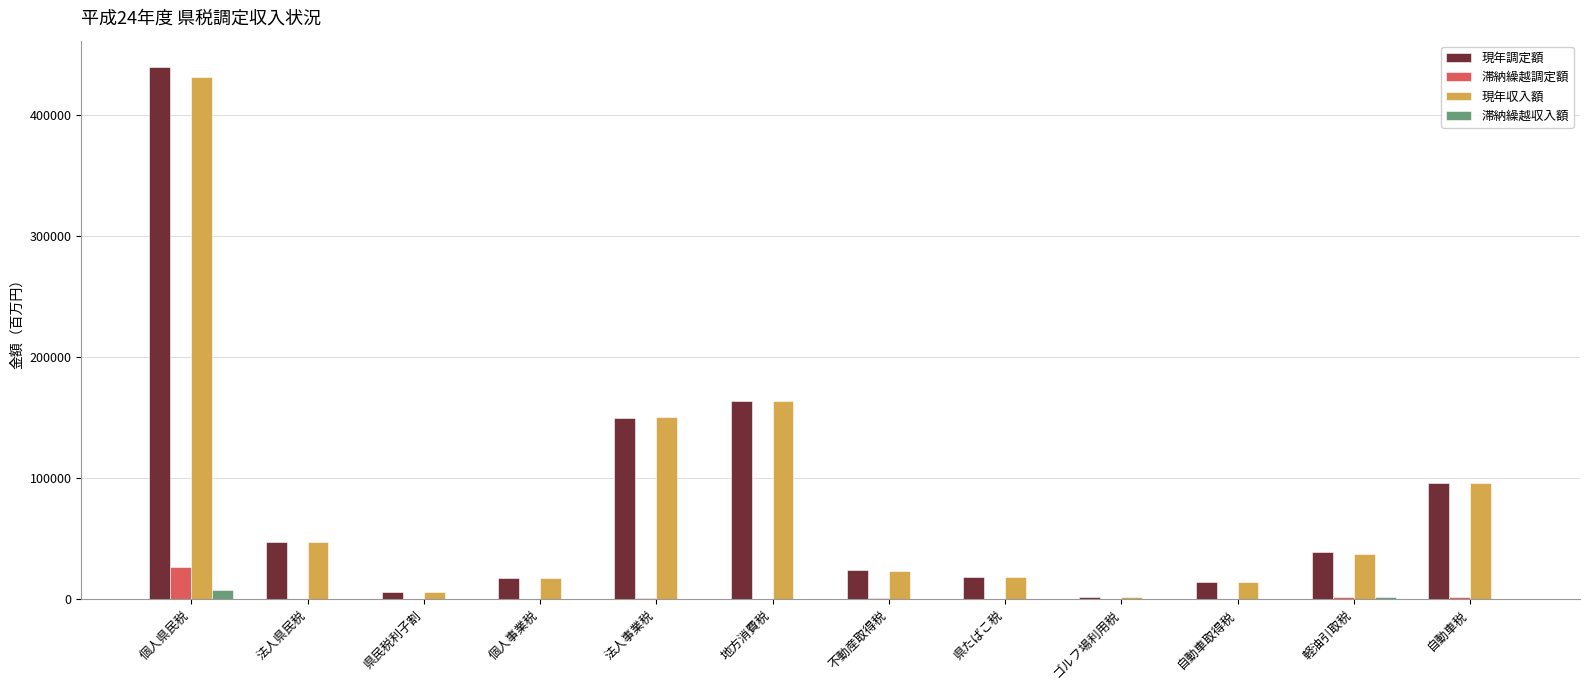

At which label is 現年調定額 closest to 220783?

地方消費税